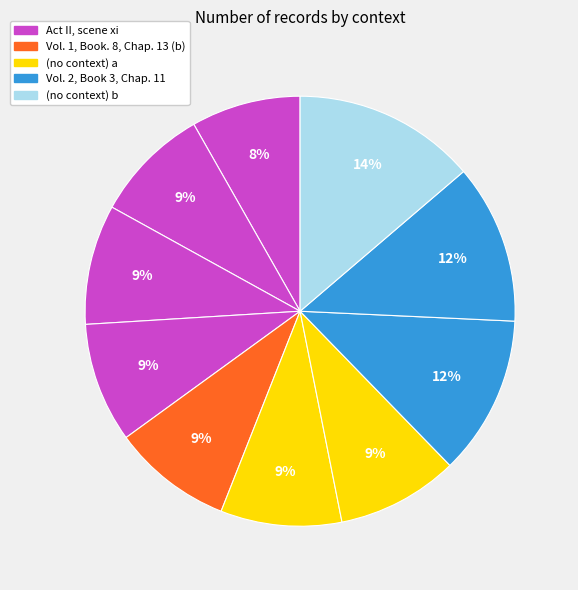

To the nearest percent, what is the difference between the largest and smallest slice percentages?

6%